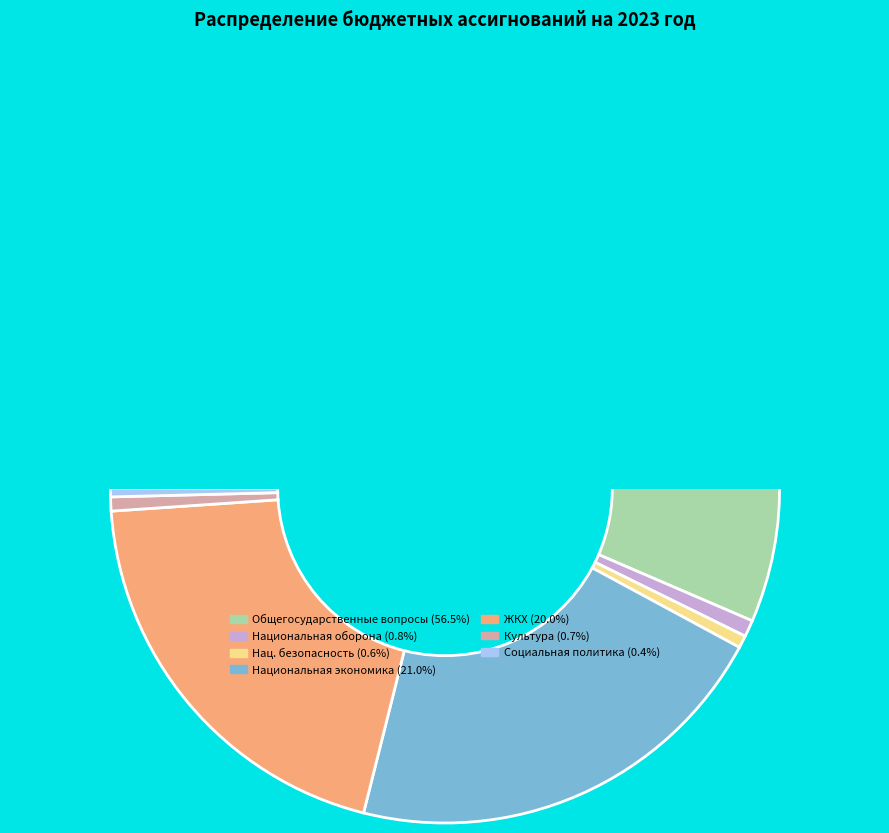

Approximately how many times larger is the value at Жилищно-коммунальное хозяйство compared to Национальная безопасность и правоохранительная деятельность?

33.5